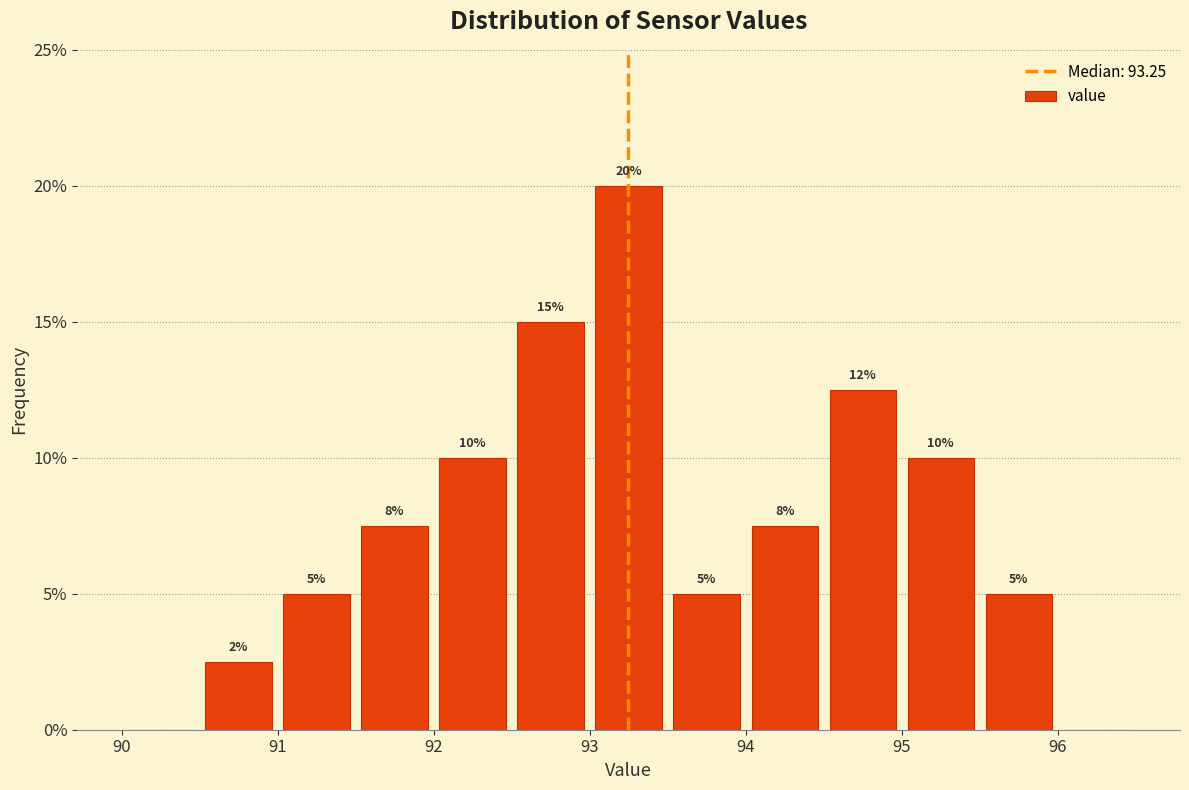

Over which range of the x-axis is the bar tallest?

93.0 to 93.5